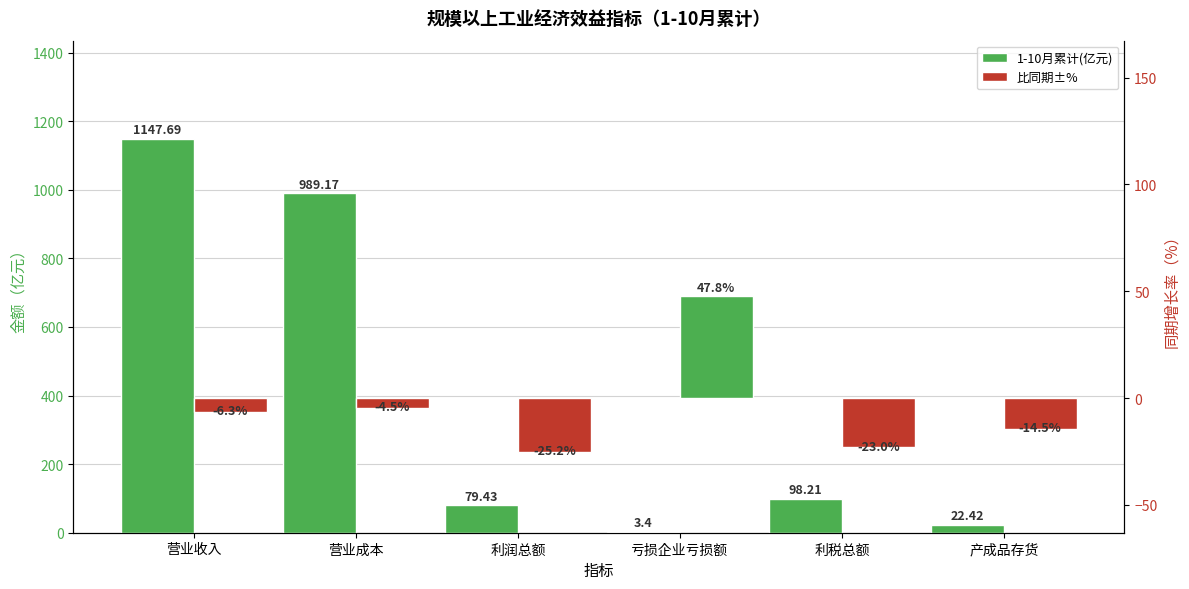

At 利润总额, list the series in order from largest to smallest.

1-10月累计(亿元), 比同期±%